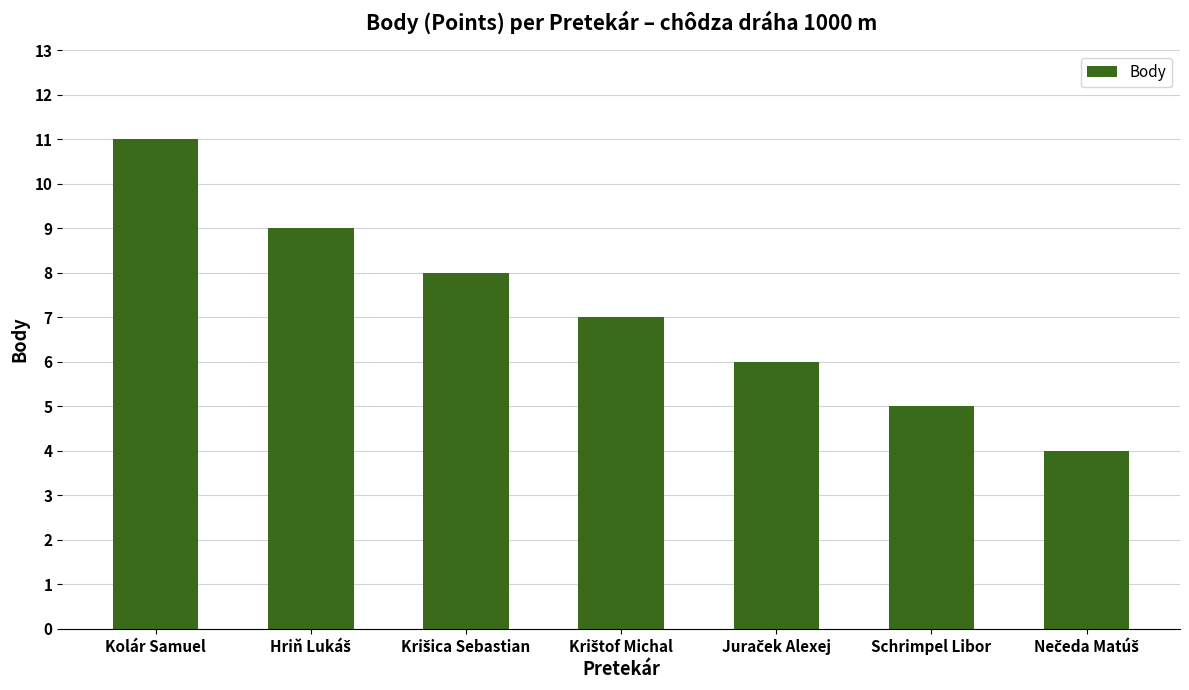

What is the smallest value displayed?

4